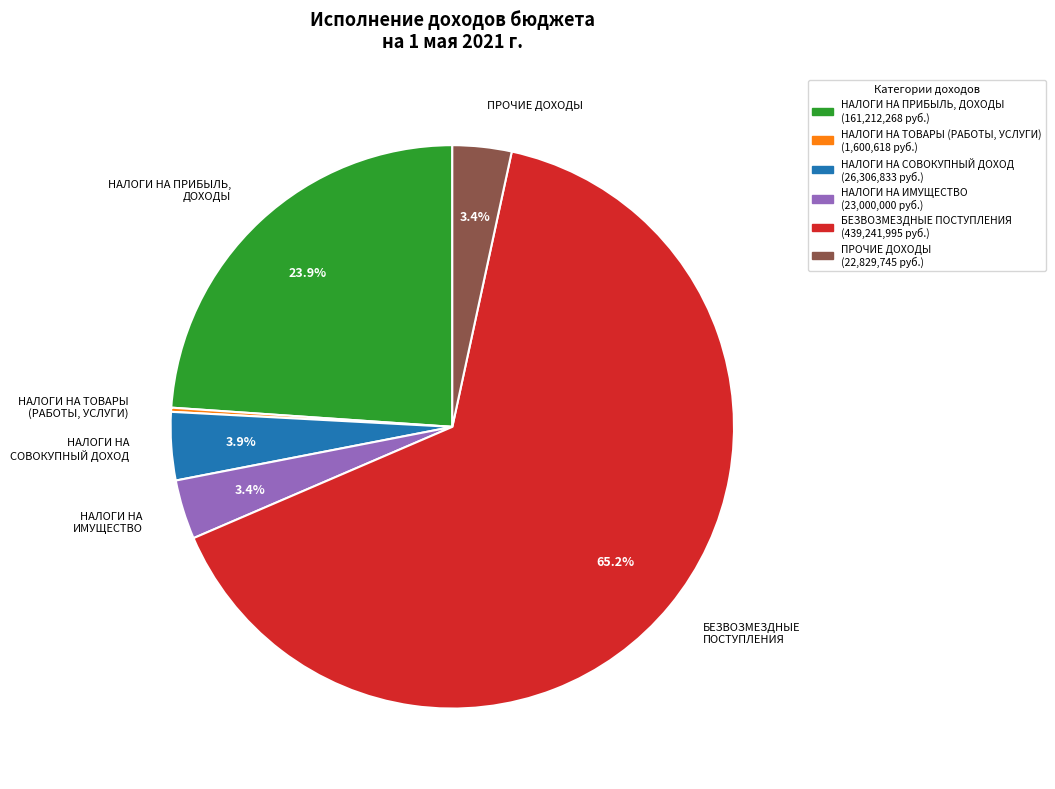

Does БЕЗВОЗМЕЗДНЫЕ ПОСТУПЛЕНИЯ represent more than half of the total?

Yes